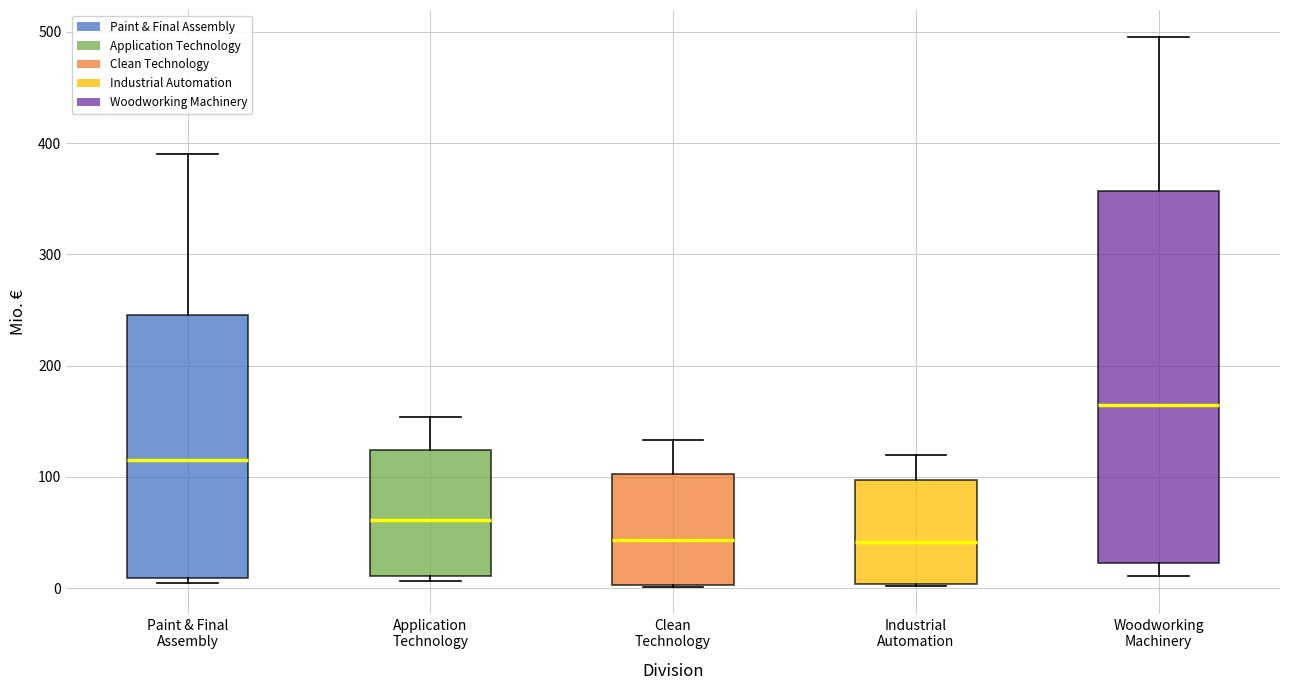

Which box is the tallest, from its lower edge to its upper edge?

Woodworking Machinery